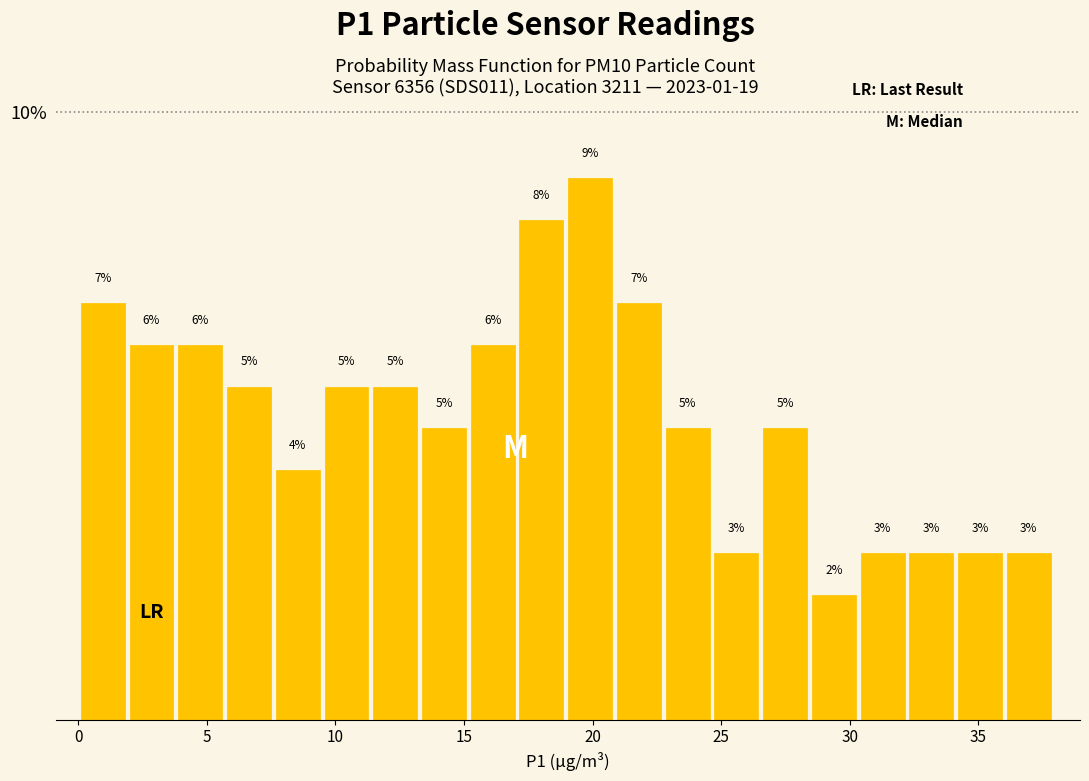

Read against the x-axis, roughly where is the centre of the tallest bar?

20.0